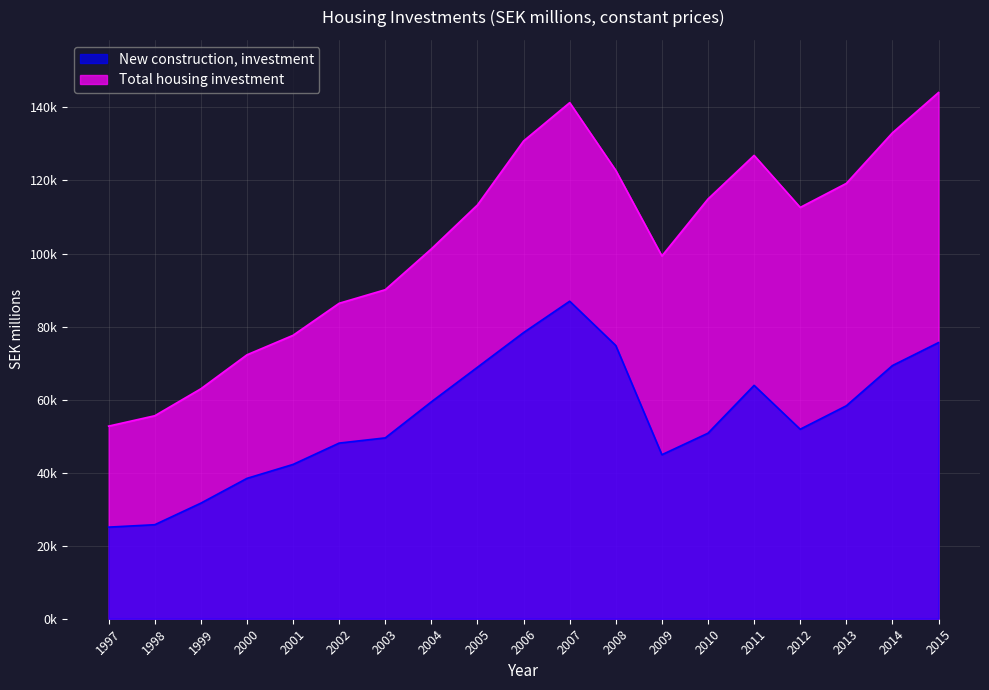

True or false: Total housing investment and New construction, investment cross at least once.

False